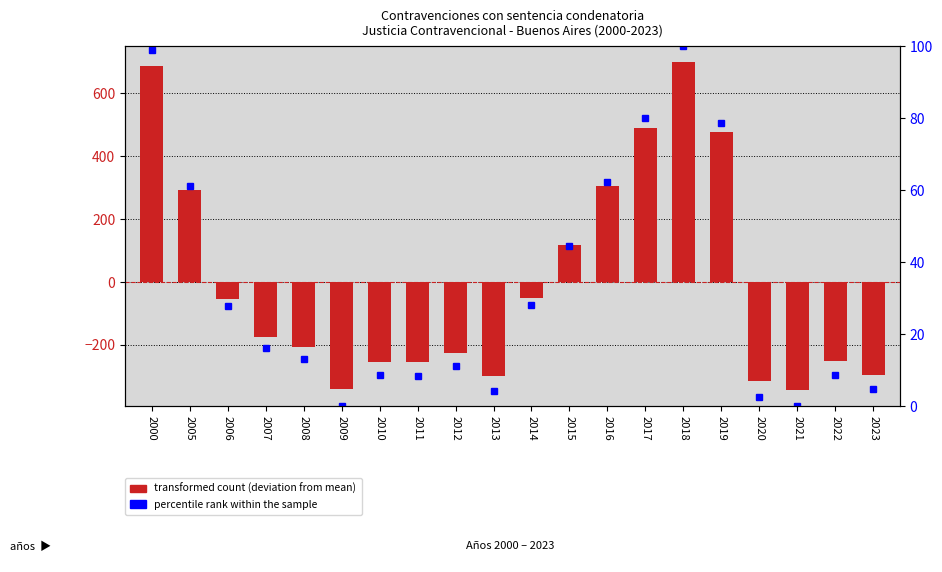

The value of percentile rank within the sample at 2007 is 16.1. True or false?

True